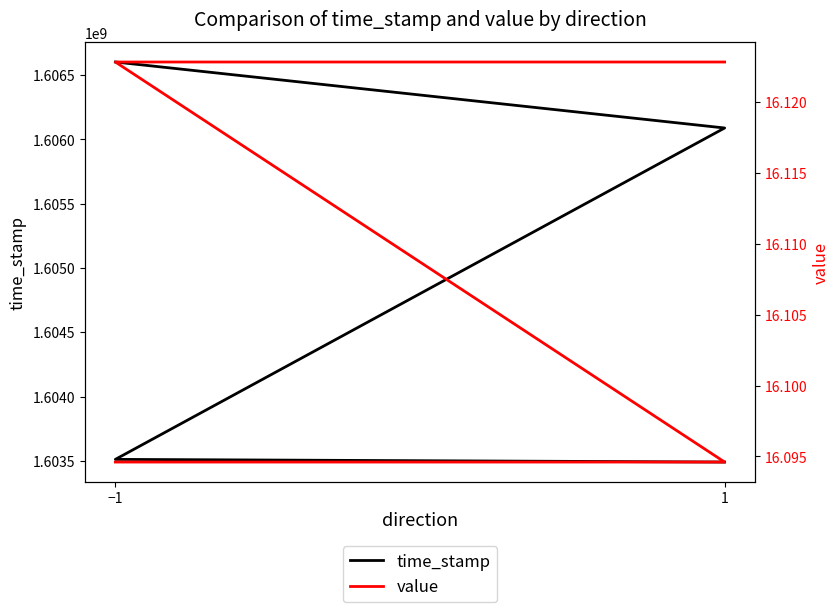

True or false: time_stamp and value intersect in this chart.

False